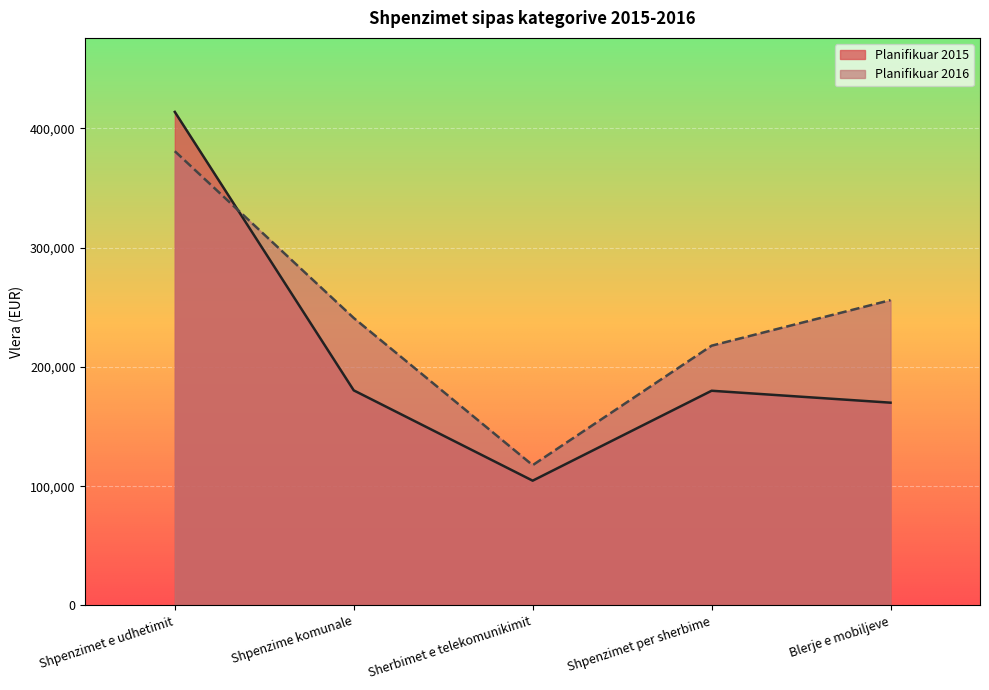

How many interior local peaks does the Planifikuar 2015 series have?

1